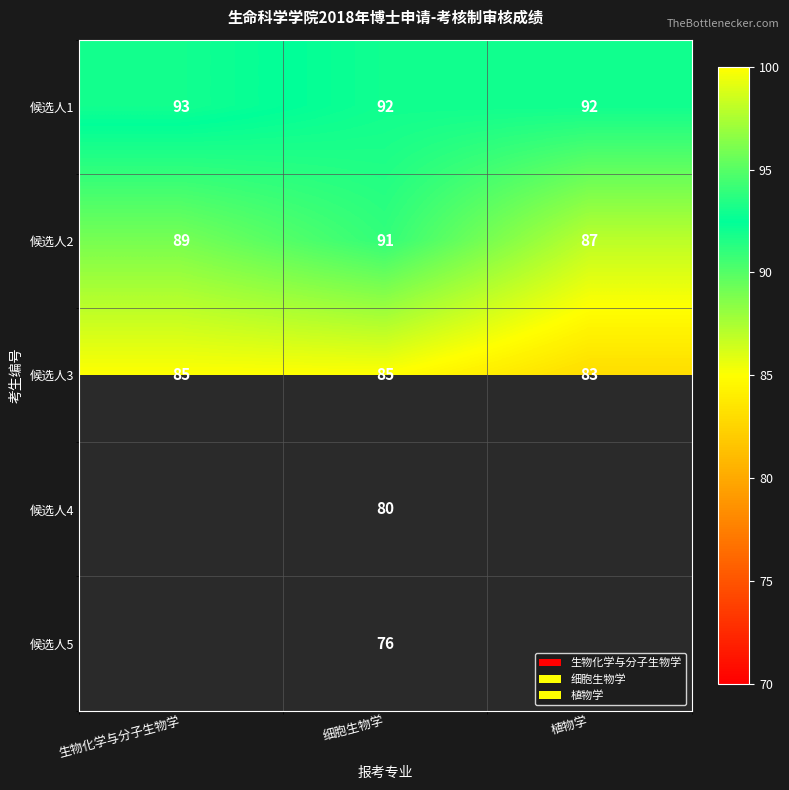

At which category does the chart reach its peak across all series?

生物化学与分子生物学